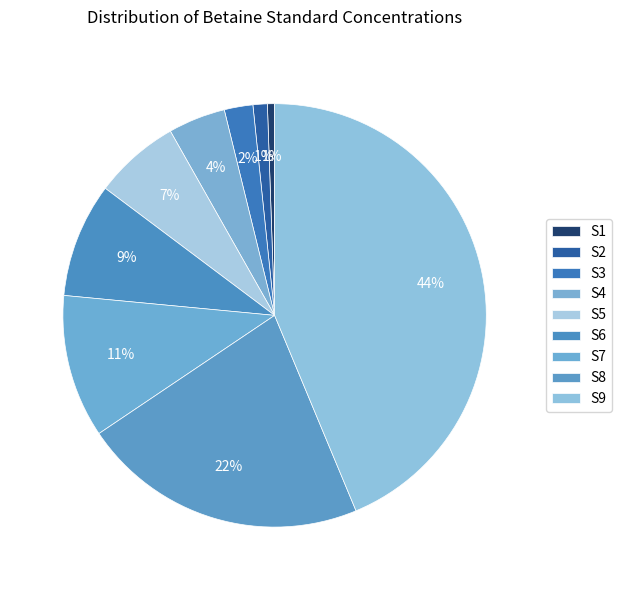

To the nearest percent, what percentage of the pie is S3?

2%